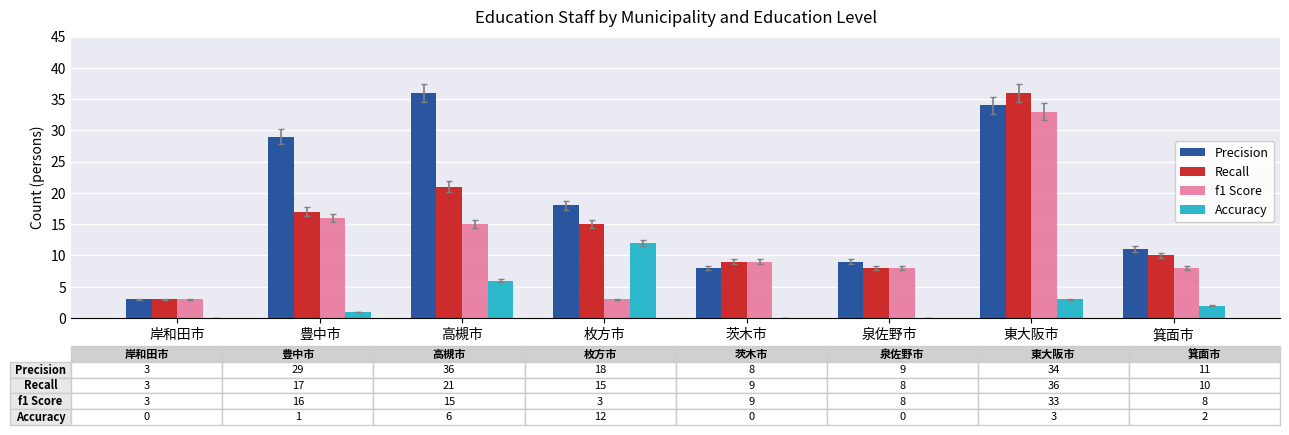

What is the sum of all Recall values?

119